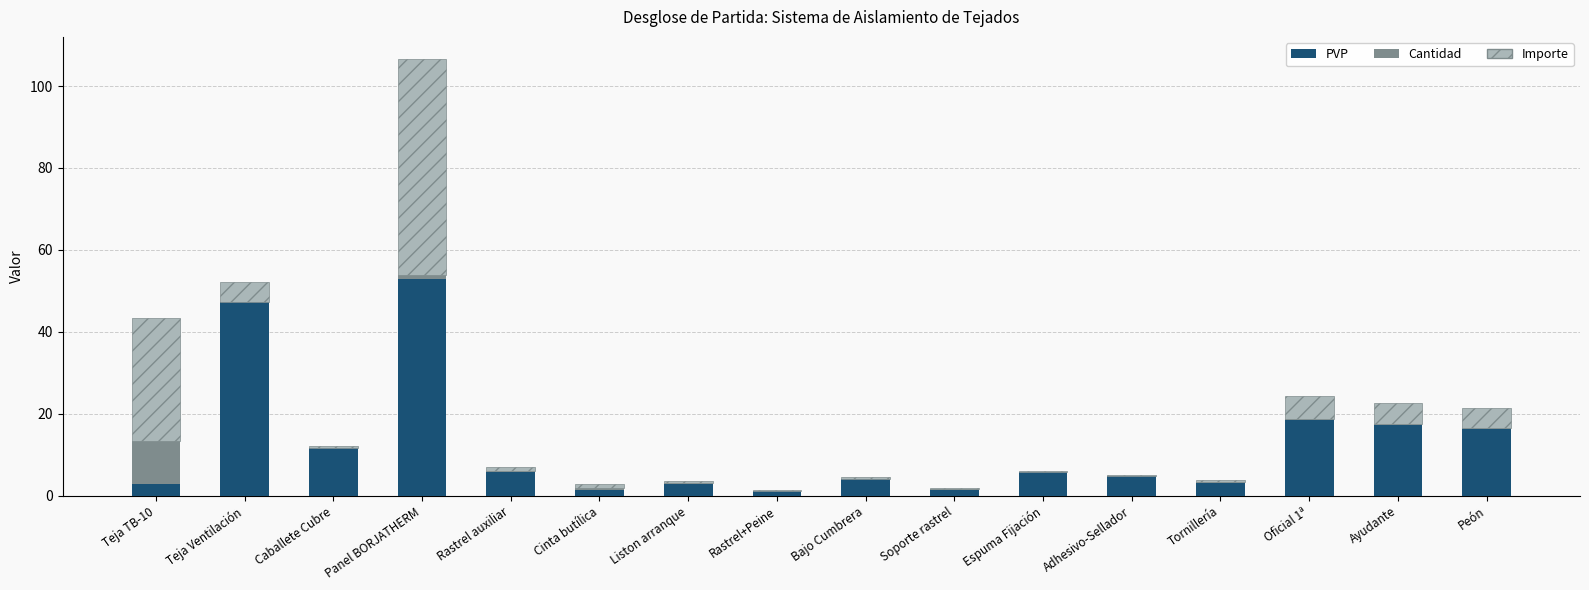

At which category is the sum across all series the highest?

Panel BORJATHERM